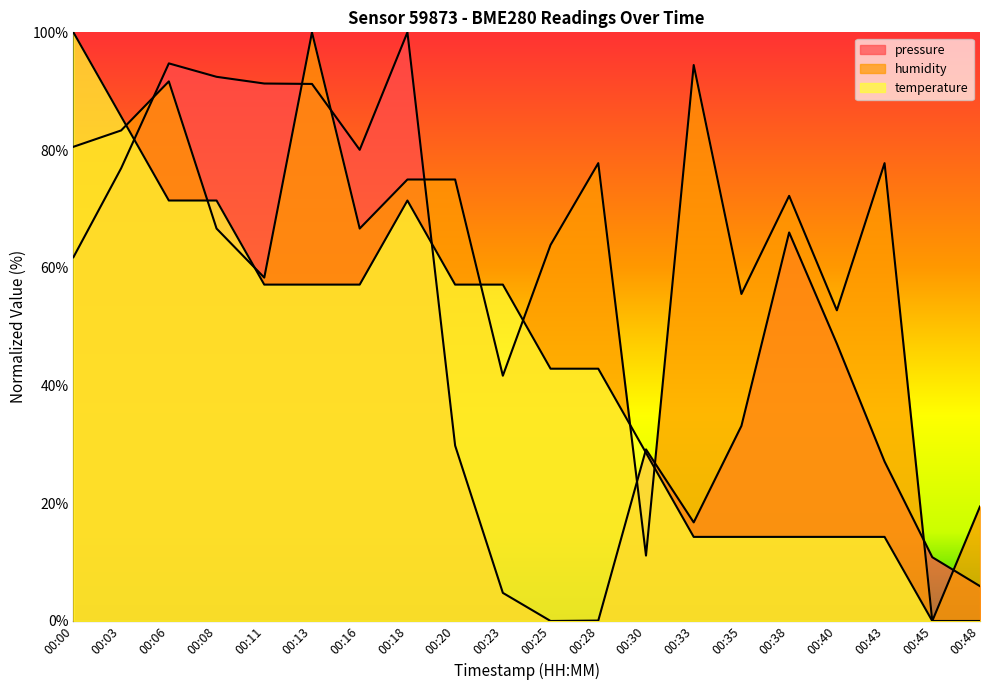

At which category is the sum across all series the highest?

00:06